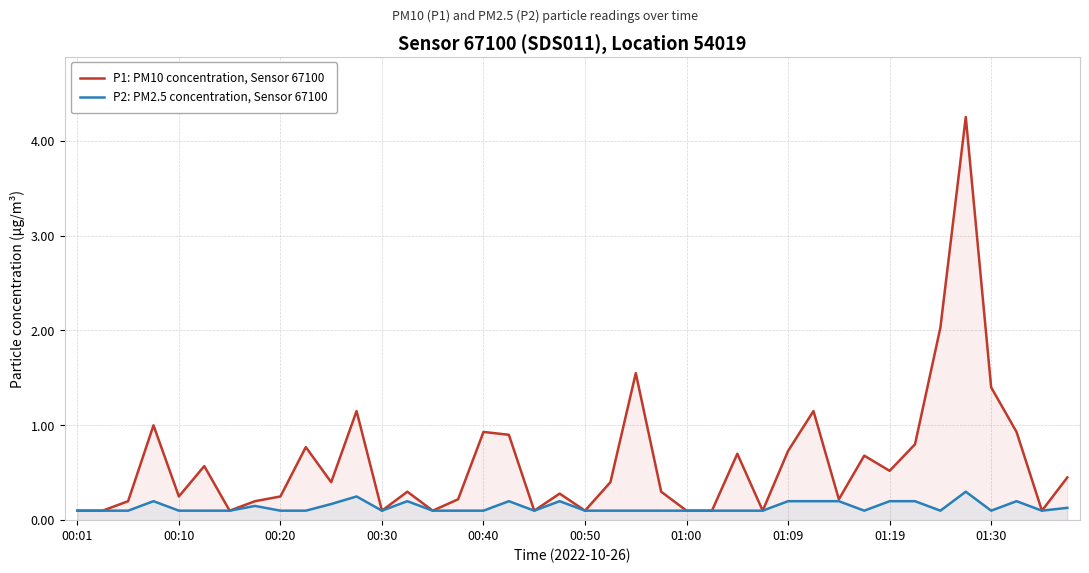

Which series has the largest total across all categories?

P1: PM10 concentration, Sensor 67100